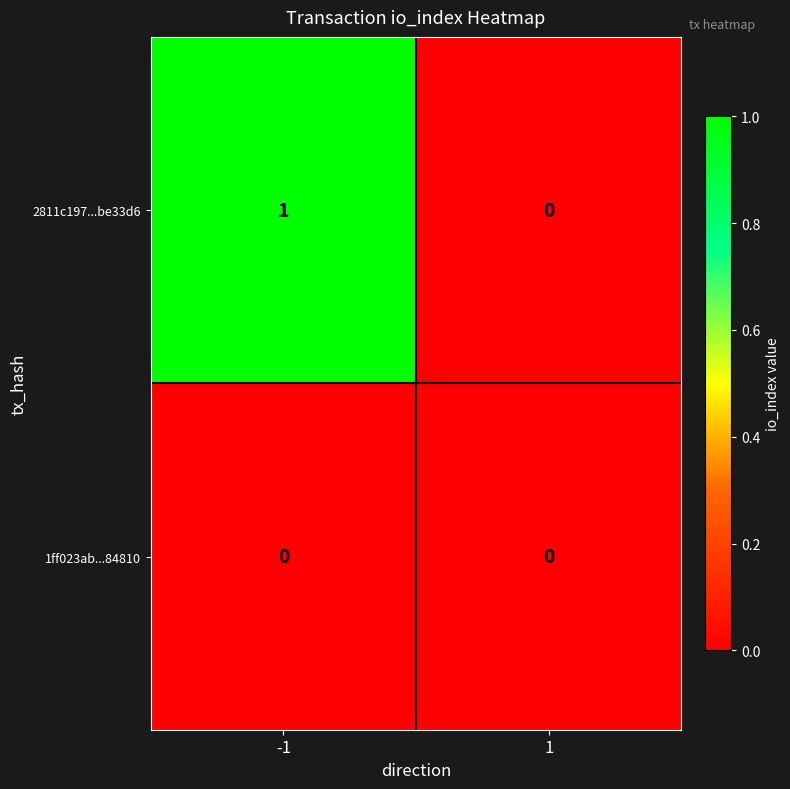

Which series has the largest total across all categories?

2811c197...be33d6